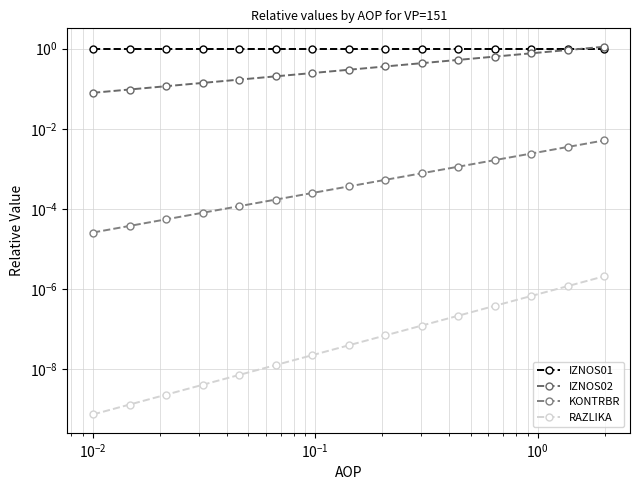

True or false: IZNOS02 has more than 0 interior local peaks.

False